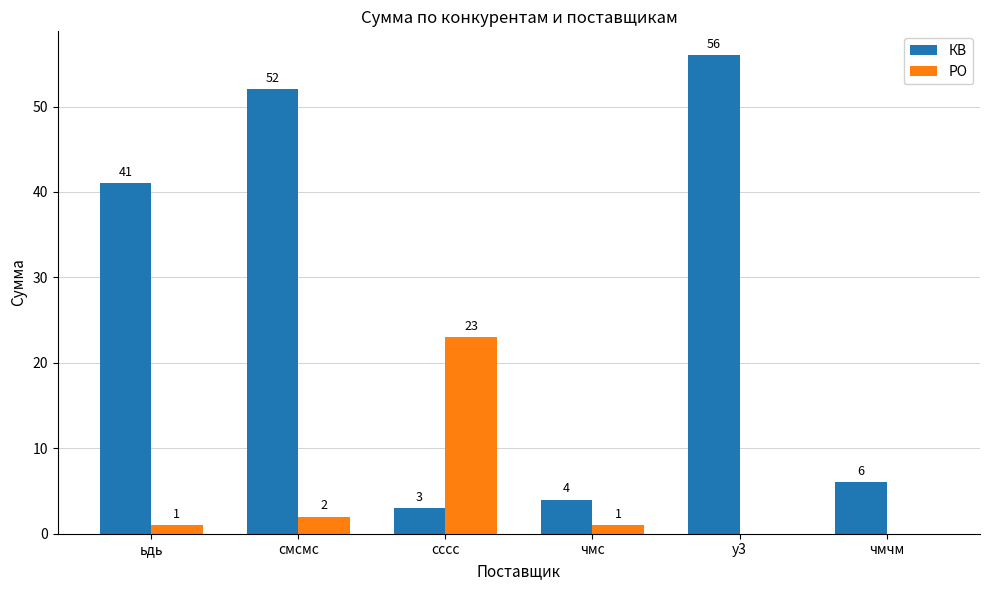

What is the difference between the КВ values at чмчм and сссс?

3